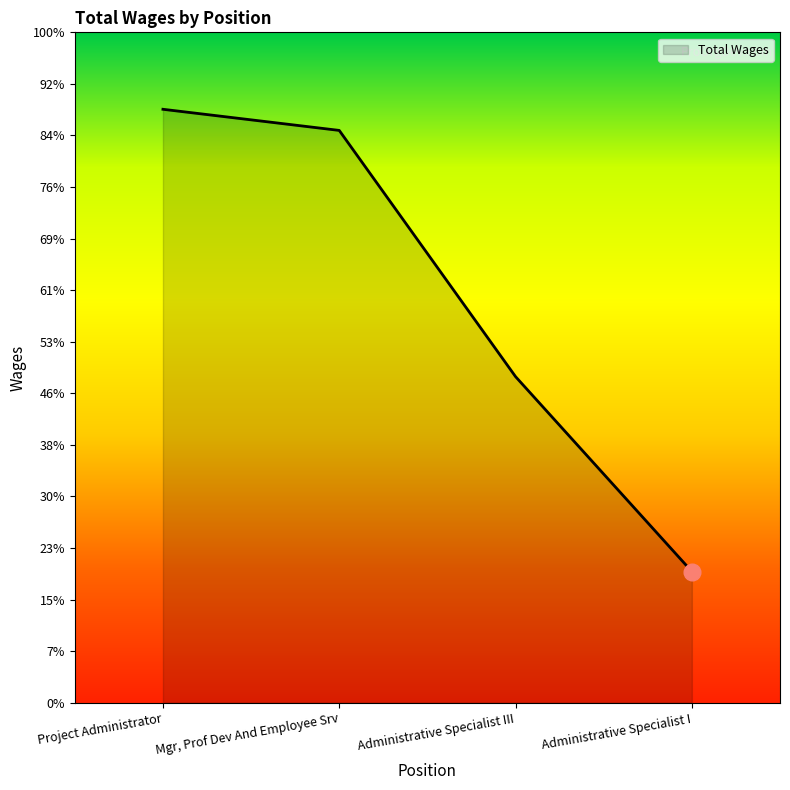

What is the label of the 1st point from the left?

Project Administrator